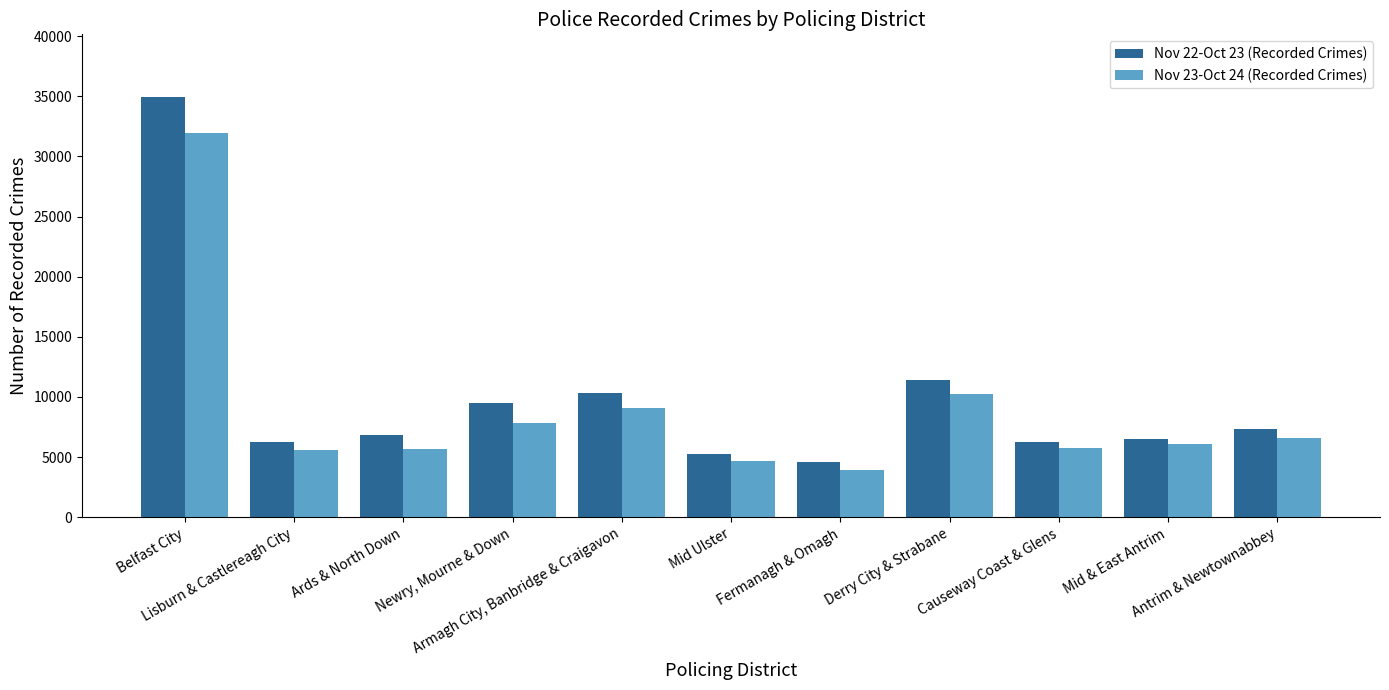

Rank the categories by Nov 22-Oct 23 (Recorded Crimes) value from highest to lowest.

Belfast City, Derry City & Strabane, Armagh City, Banbridge & Craigavon, Newry, Mourne & Down, Antrim & Newtownabbey, Ards & North Down, Mid & East Antrim, Causeway Coast & Glens, Lisburn & Castlereagh City, Mid Ulster, Fermanagh & Omagh